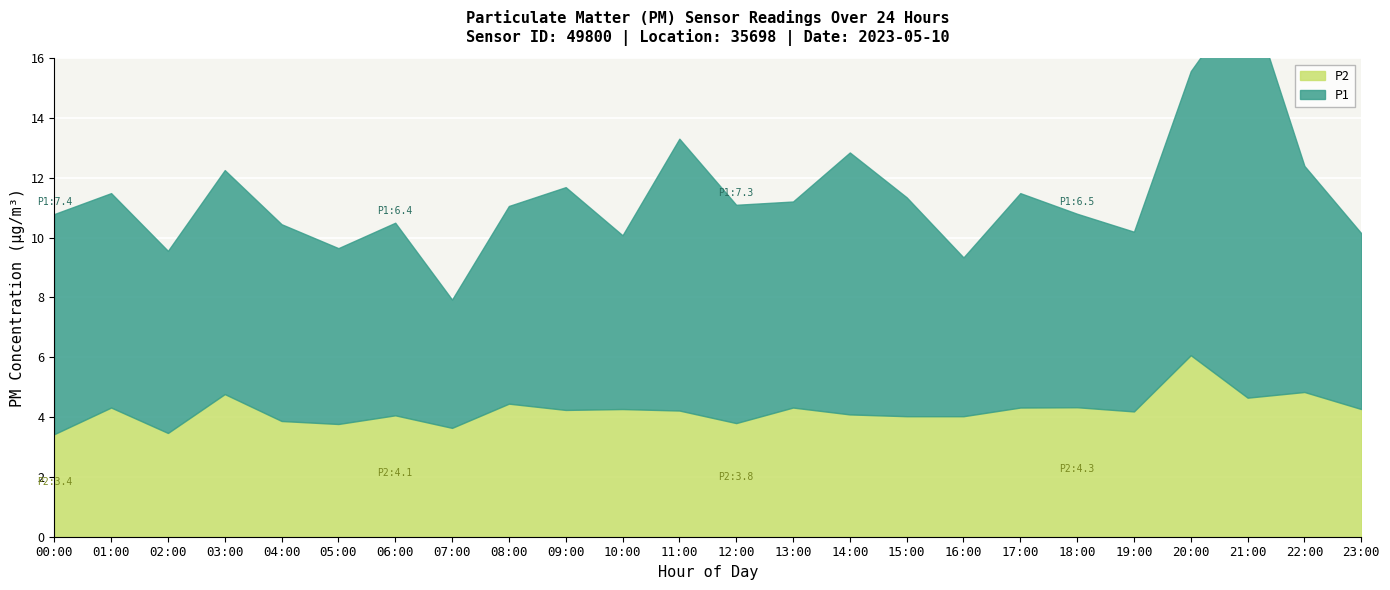

What are all the series names shown in the legend?

P1, P2